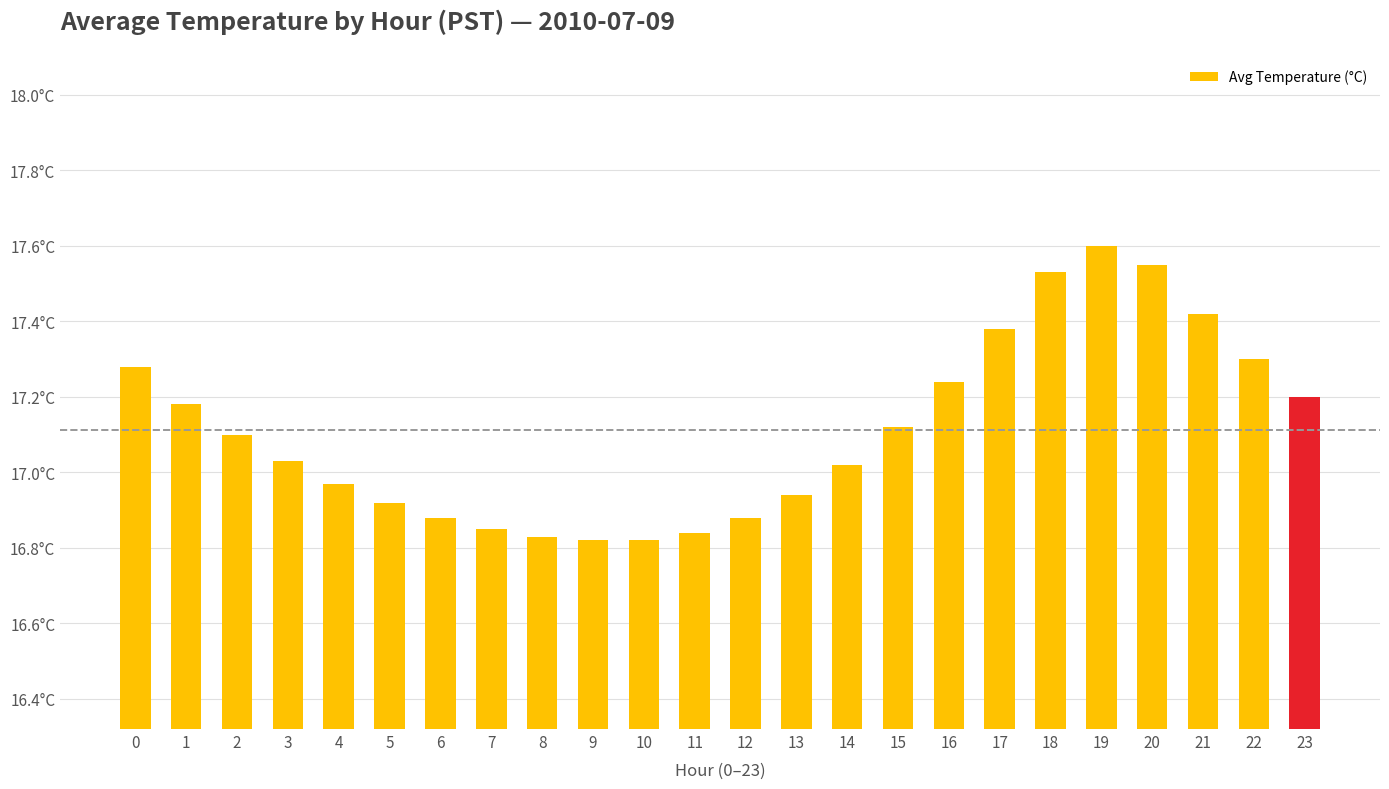

Does the chart contain stacked bars?

No